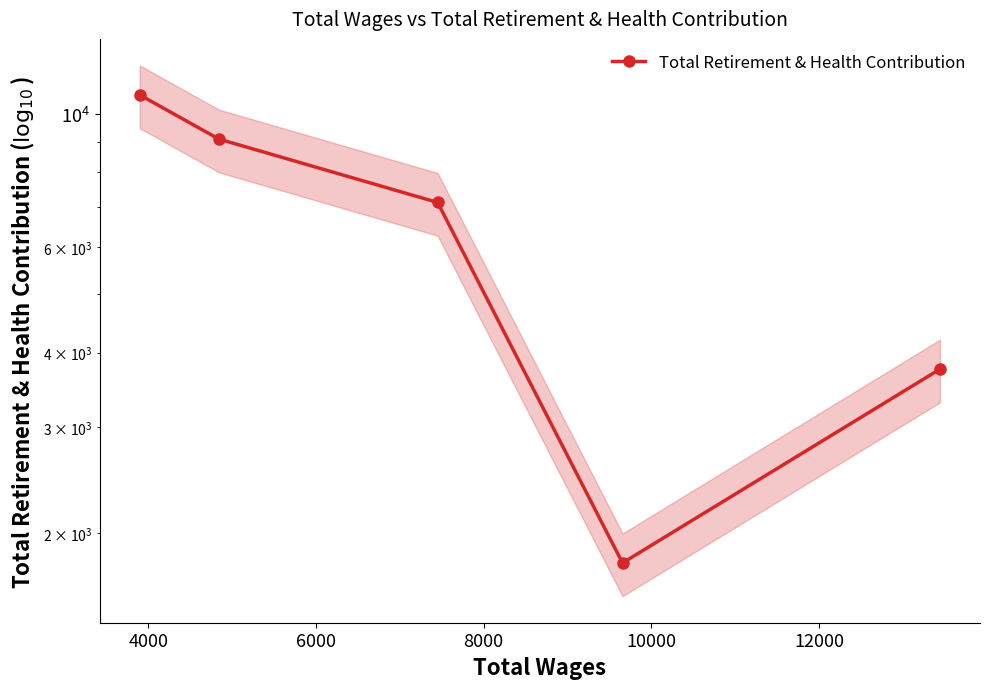

How many values are between 3753 and 9090?

3